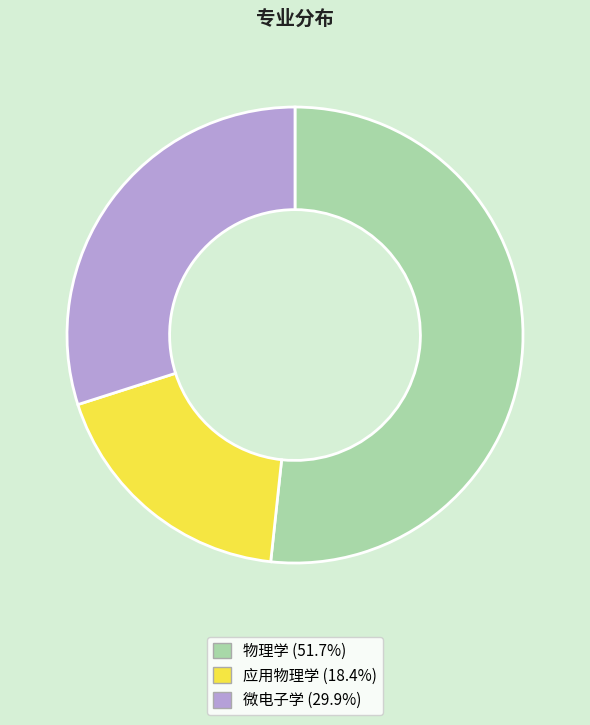

Rank the categories by value from highest to lowest.

物理学, 微电子学, 应用物理学